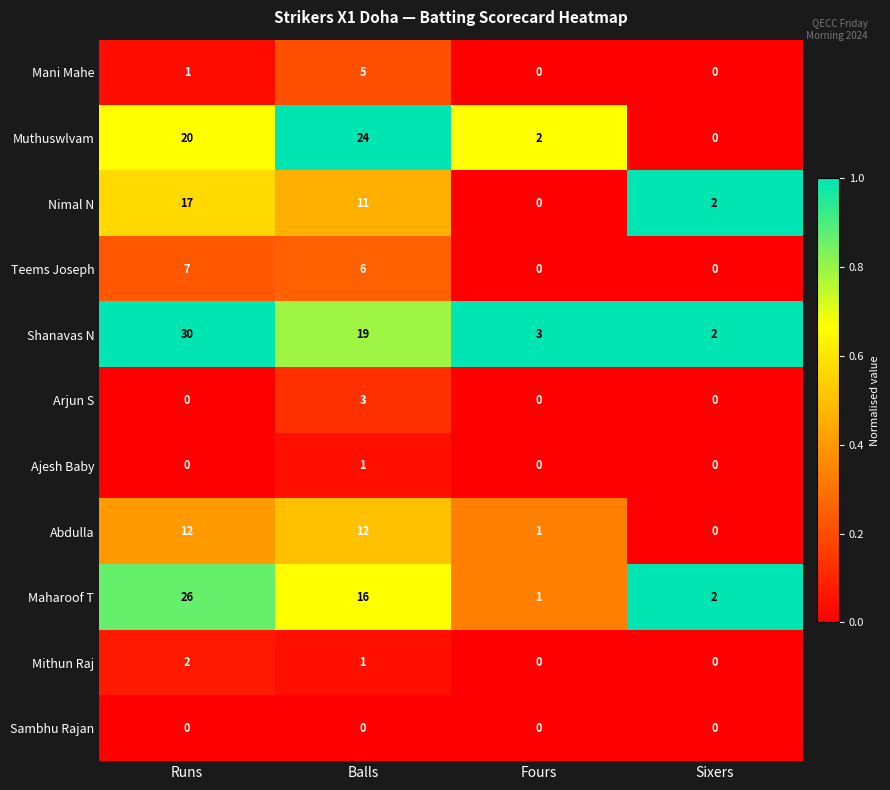

The value of Maharoof T at Fours is 0. True or false?

False